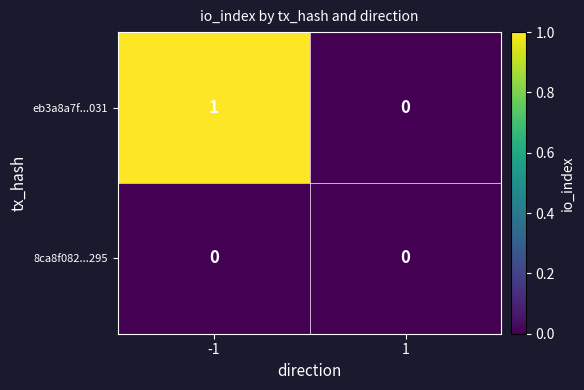

Which series changed the most between -1 and 1?

eb3a8a7f...031